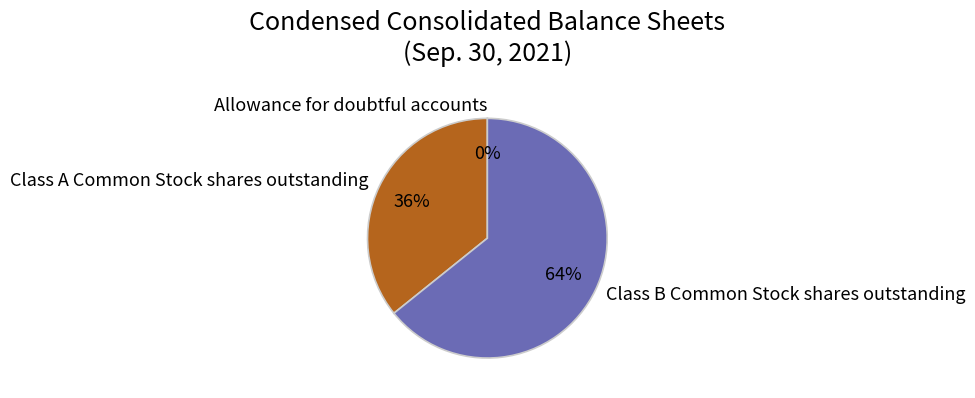

Is Class A Common Stock shares outstanding the majority of the pie?

No